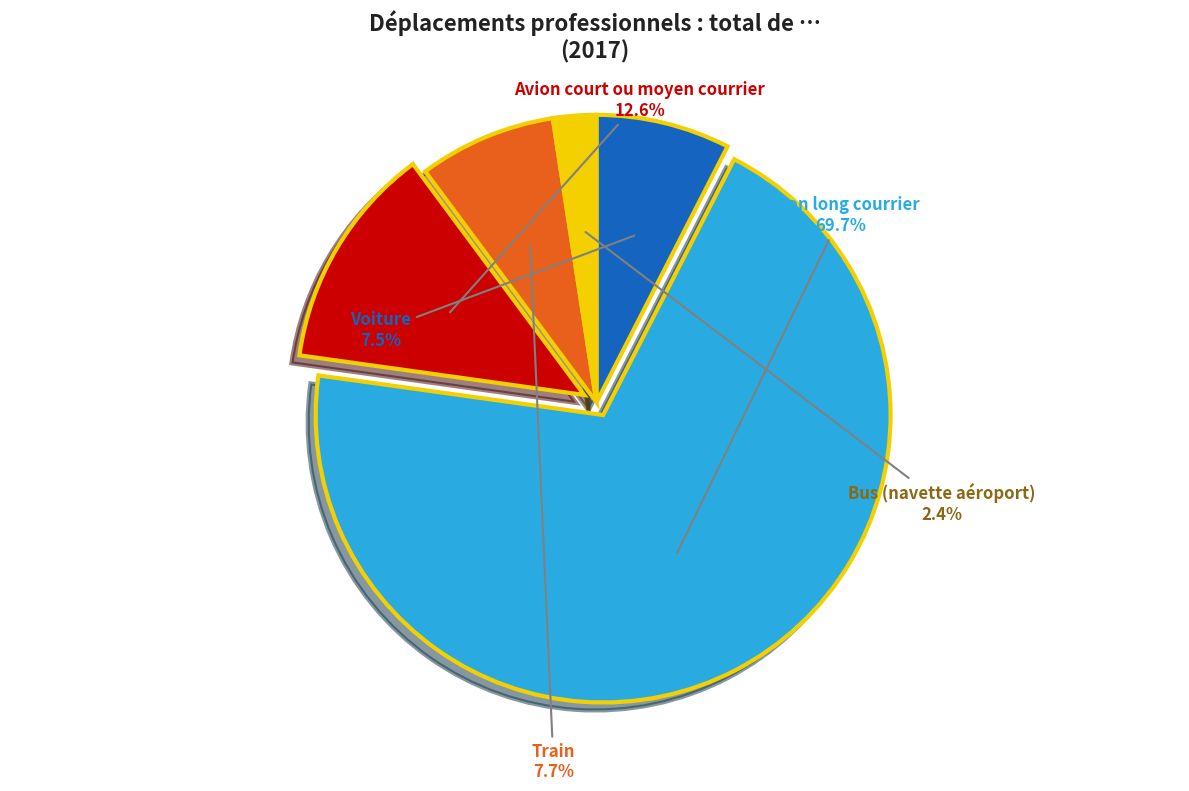

To the nearest percent, what percentage of the pie is Bus (navette aéroport)?

2%